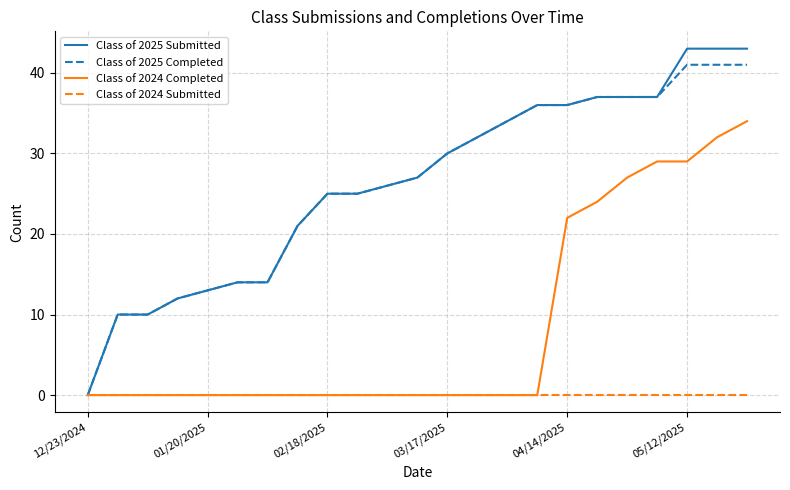

List the series in order of their peak value, lowest first.

Class of 2024 Submitted, Class of 2024 Completed, Class of 2025 Completed, Class of 2025 Submitted